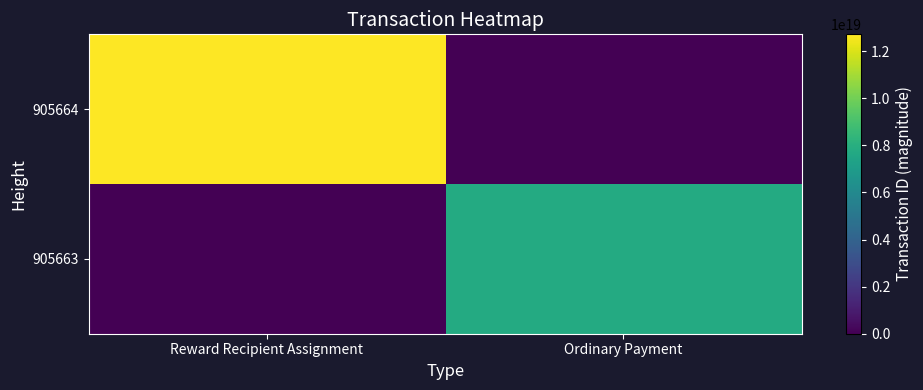

Reading left to right, extract all data points from this chart.

905664: Reward Recipient Assignment=12714181679301513216	Ordinary Payment=0
905663: Reward Recipient Assignment=0	Ordinary Payment=7783939798482026496